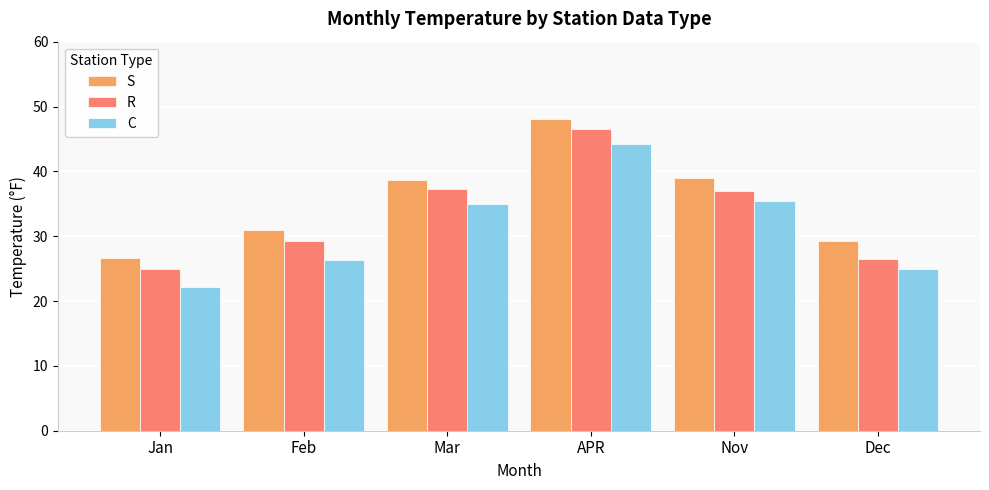

At how many categories does at least one series exceed 41?

1